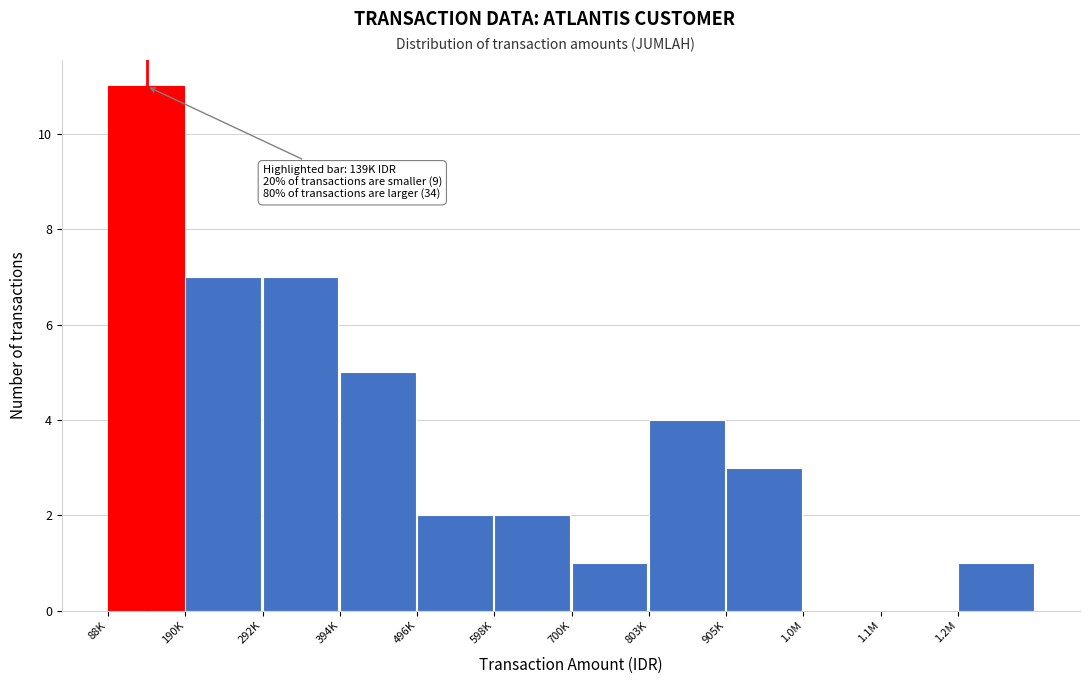

Reading left to right, what are all the values shown in this chart?

88K=11	190K=7	292K=7	394K=5	496K=2	598K=2	700K=1	803K=4	905K=3	1.0M=0	1.1M=0	1.2M=1